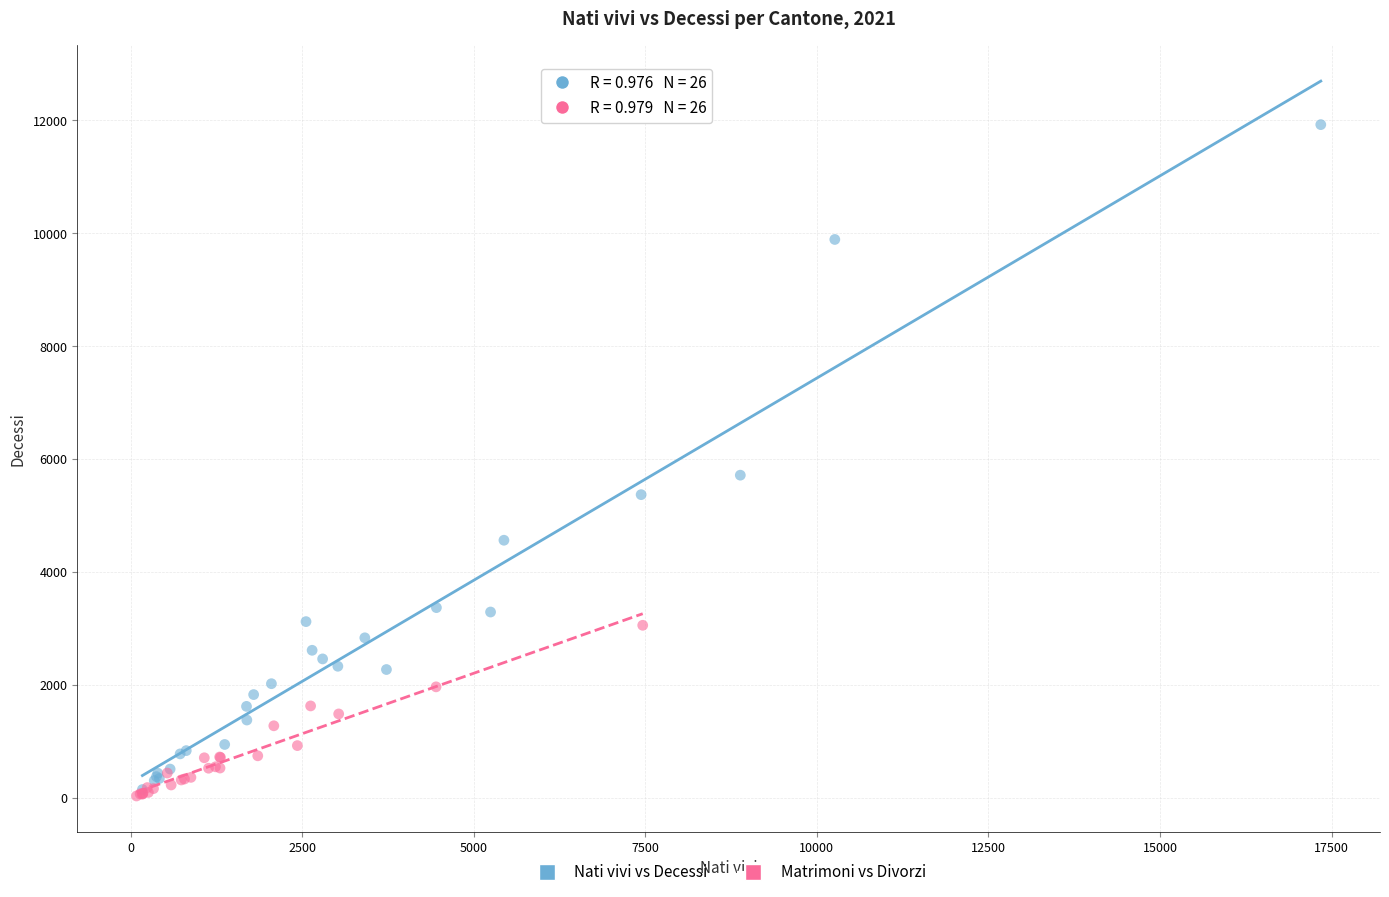

What are all the series names shown in the legend?

Nati vivi vs Decessi, Matrimoni vs Divorzi